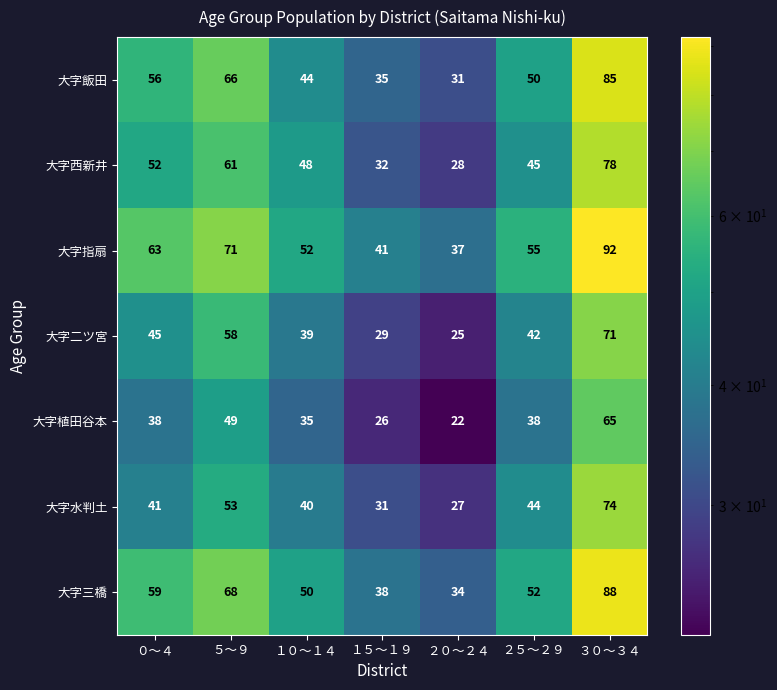

The 大字植田谷本 series shows 45 at １５～１９. True or false?

False